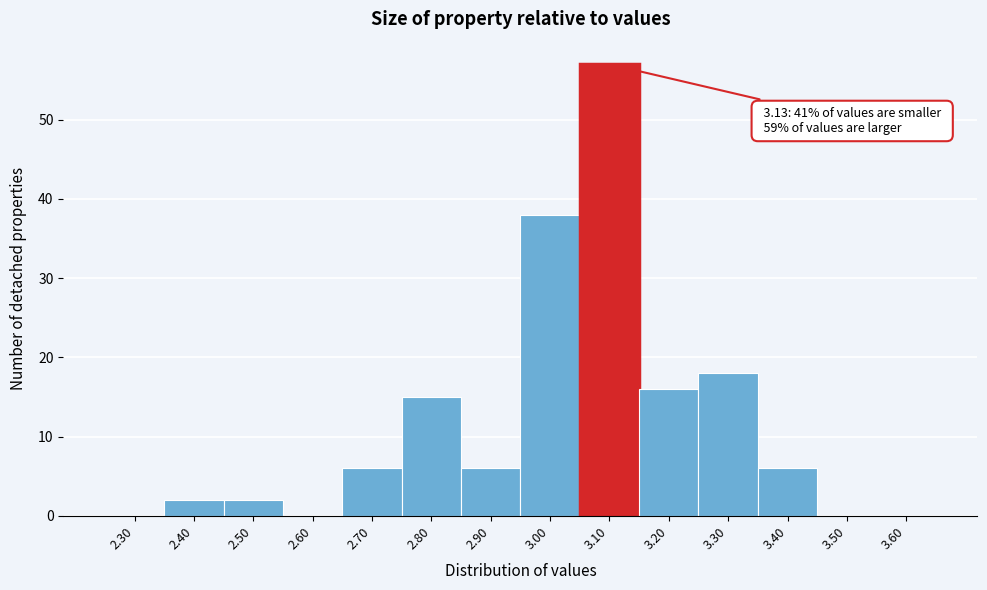

Reading right to left, list all the values displayed in this chart.

3.60=0	3.50=0	3.40=6	3.30=18	3.20=16	3.10=57	3.00=38	2.90=6	2.80=15	2.70=6	2.60=0	2.50=2	2.40=2	2.30=0